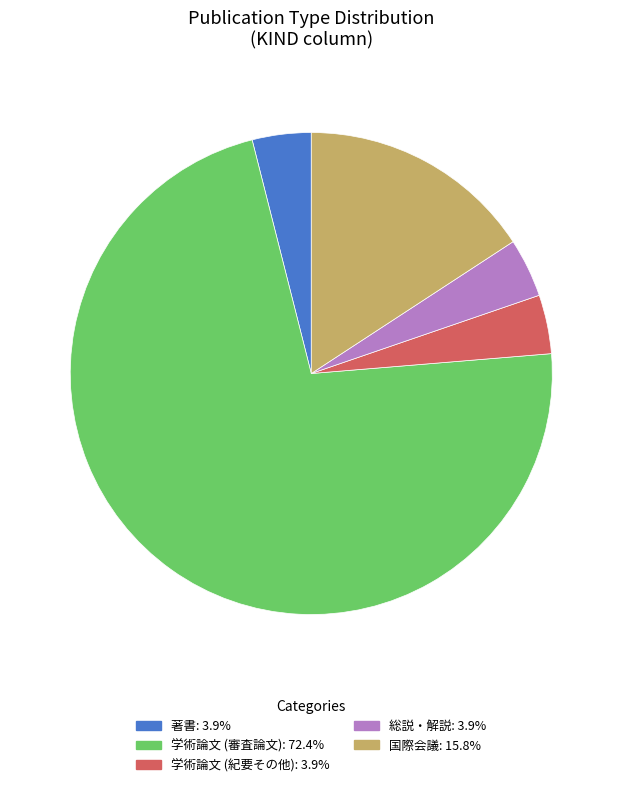

Combined, do 総説・解説 and 国際会議 account for over 50%?

No